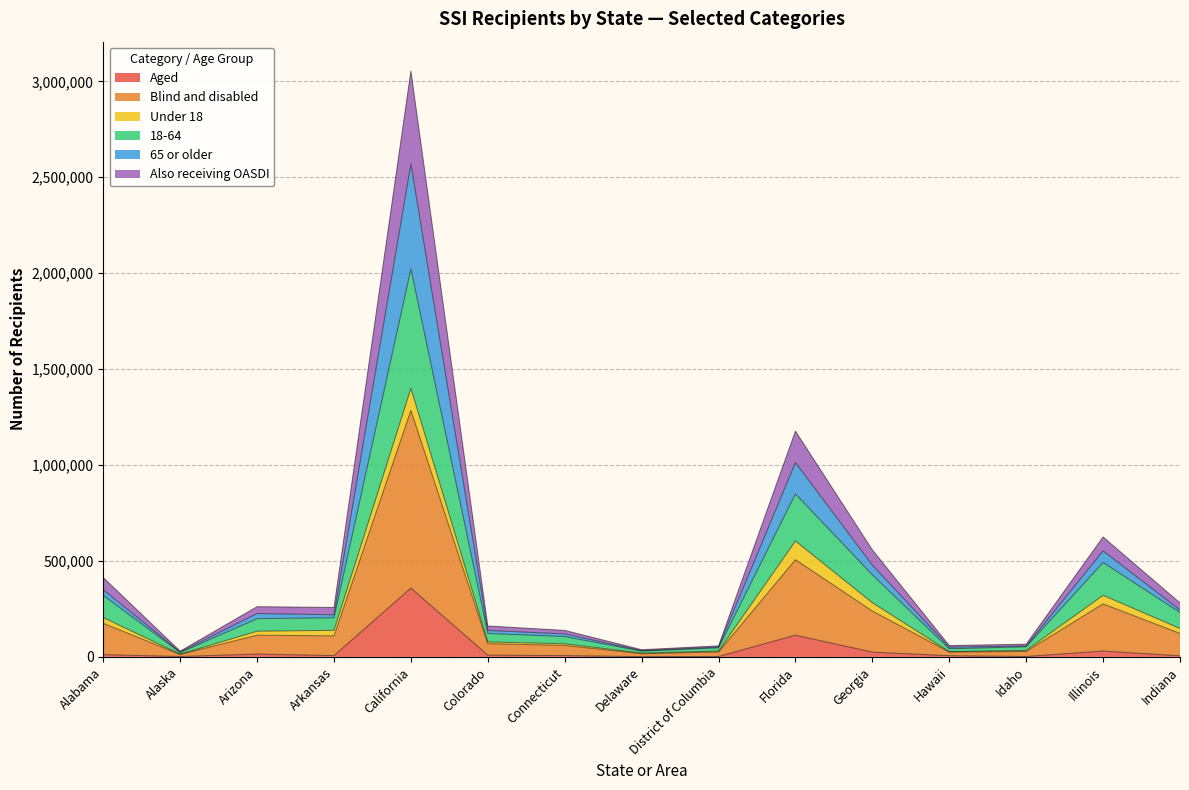

The value of Also receiving OASDI at Florida is 845920. True or false?

False